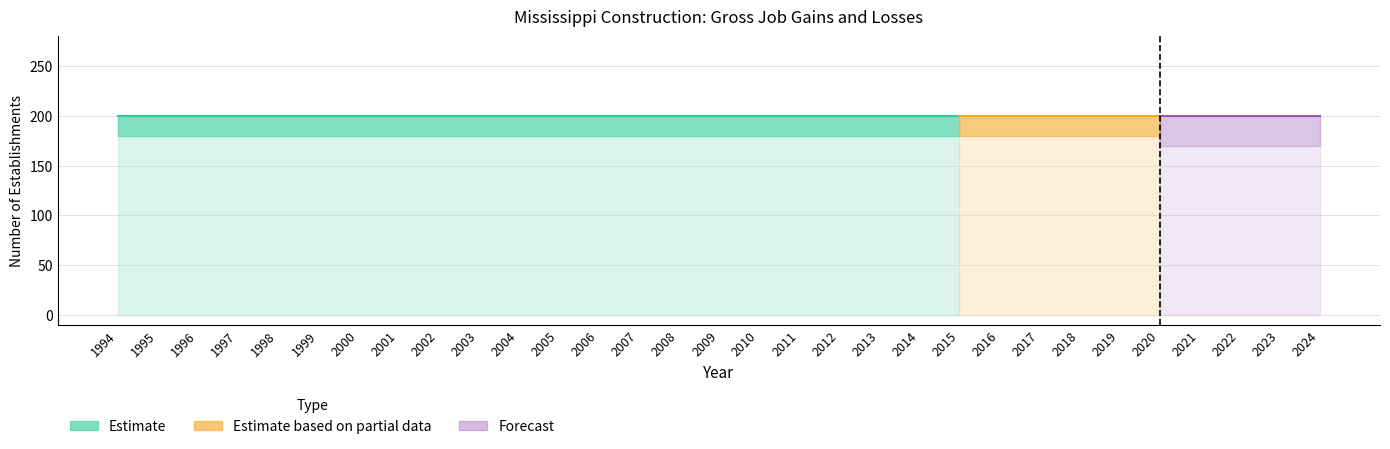

How many lines are shown in the chart?

5